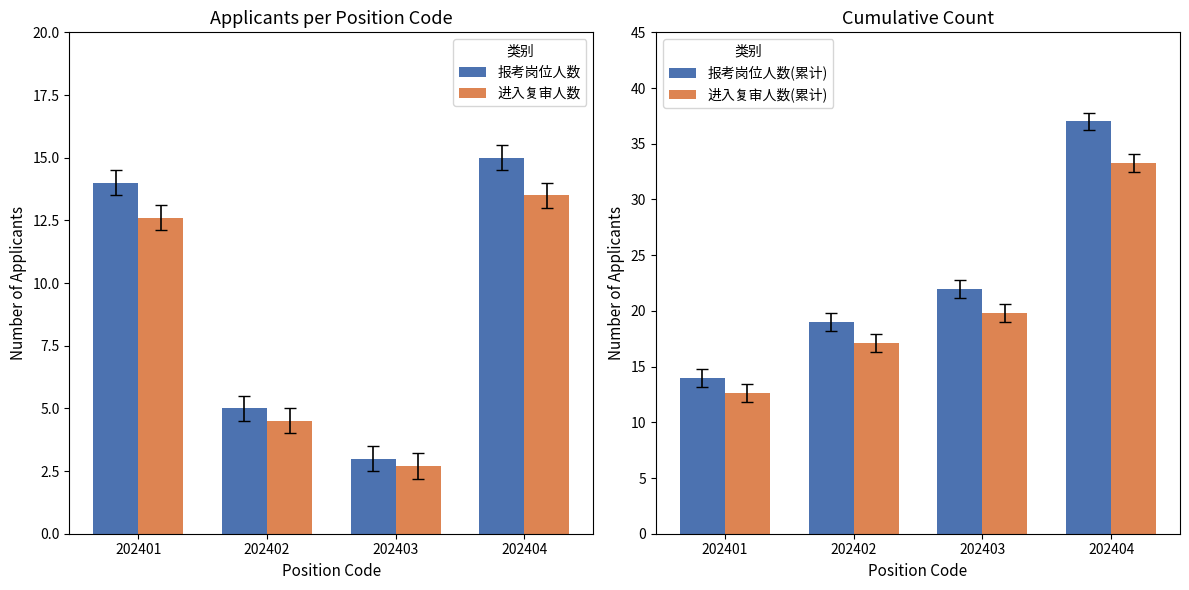

Rank the series at 202401 from highest to lowest value.

报考岗位人数, 报考岗位人数(累计), 进入复审人数, 进入复审人数(累计)